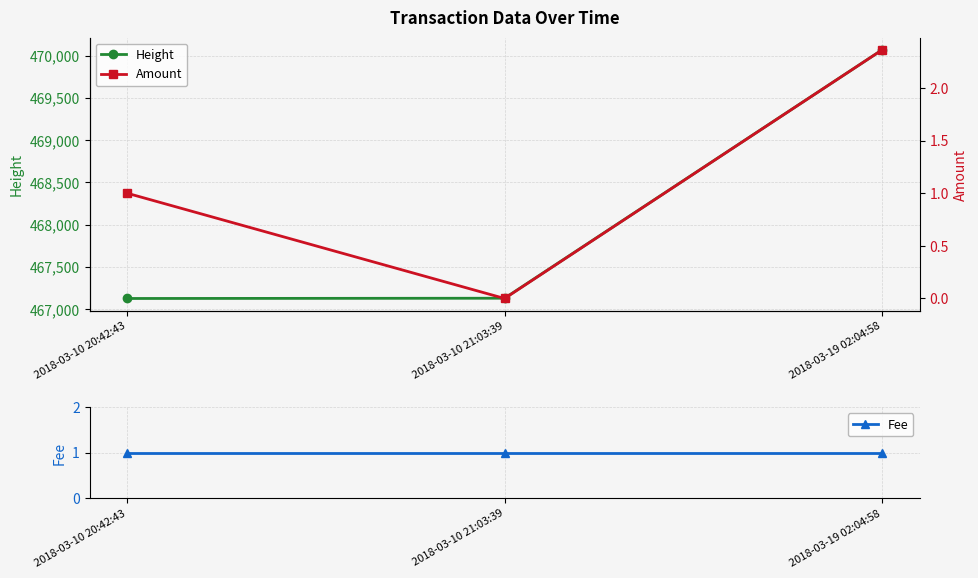

Which label corresponds to the smallest value in the chart?

2018-03-10 21:03:39